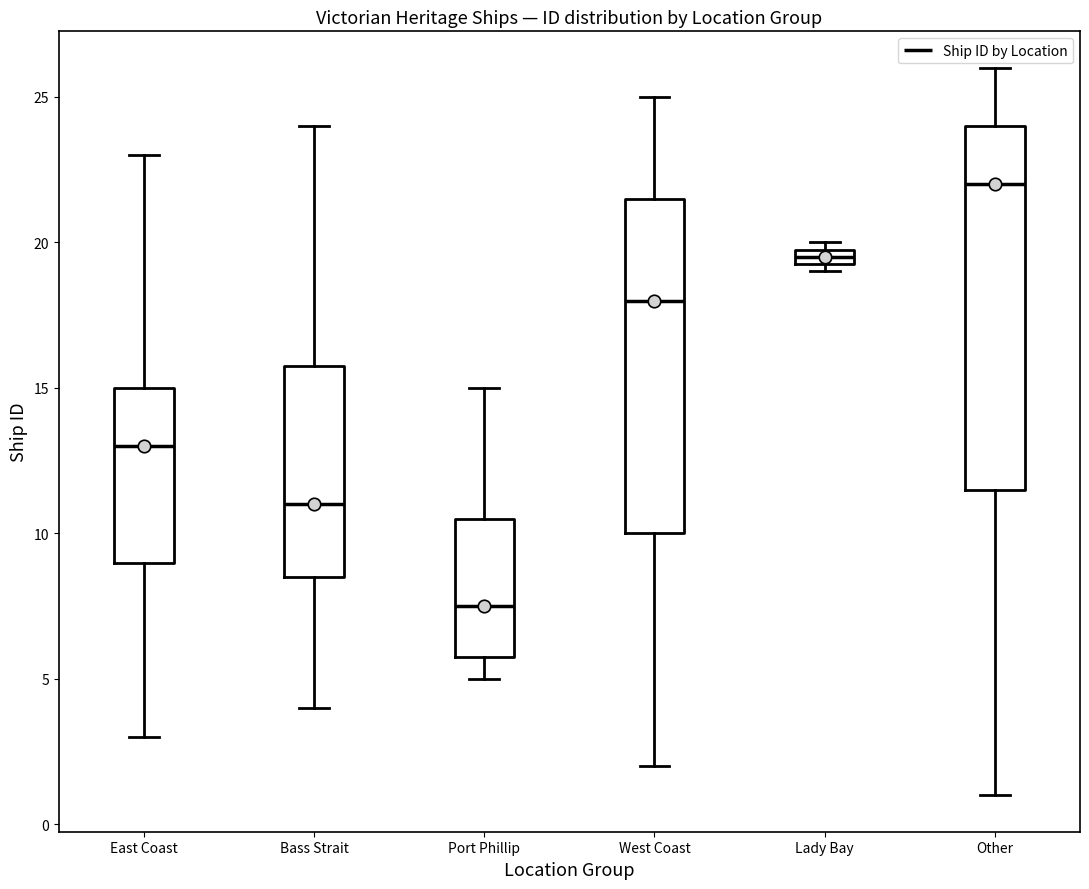

Which box has the highest median line?

Other